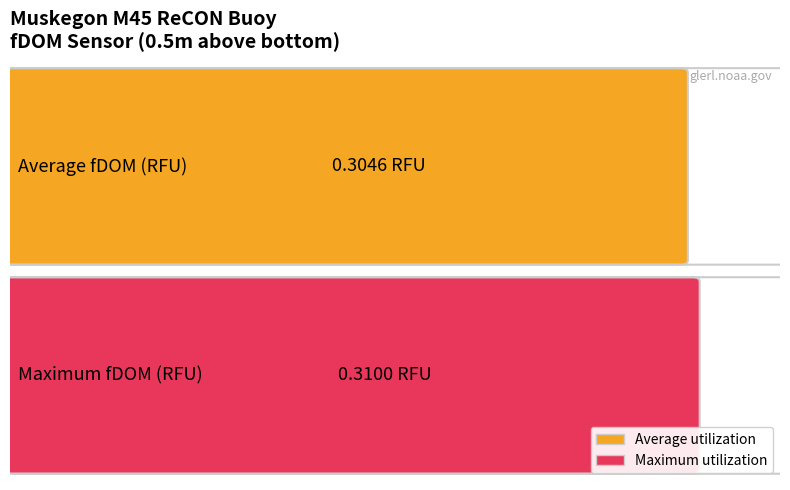

The Maximum utilization series shows 0.3 at 2019/04/24 22:49. True or false?

True